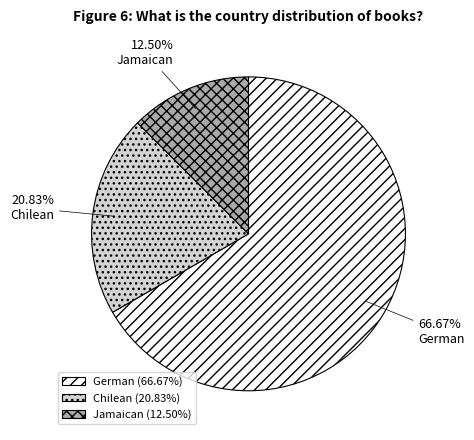

Is there a majority slice in this chart?

Yes